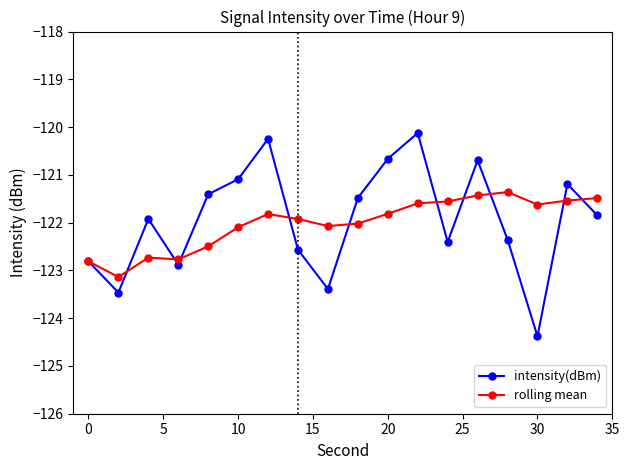

What is the value of the rolling mean point at the 17th from the left?

-121.5